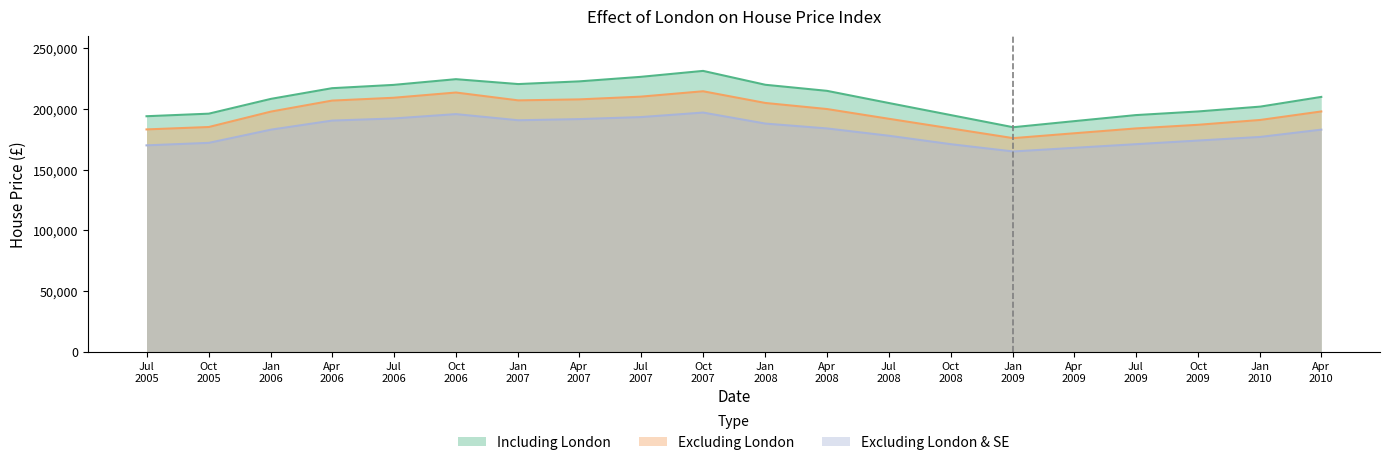

How many categories are shown in the chart?

20